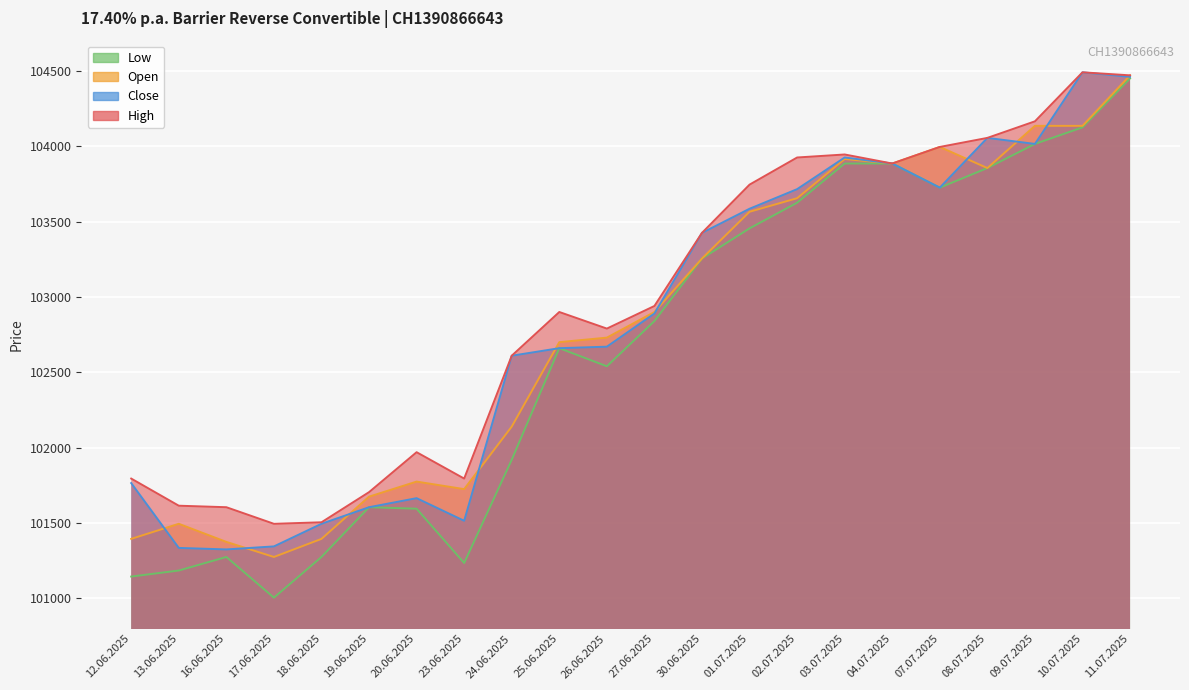

Count the number of data series in this chart.

4